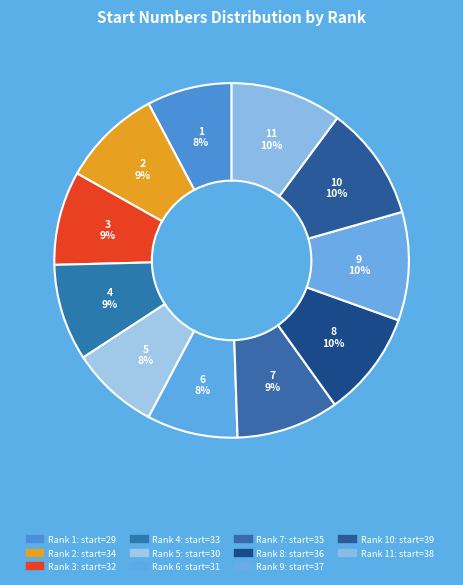

Count the number of slices in the pie.

11